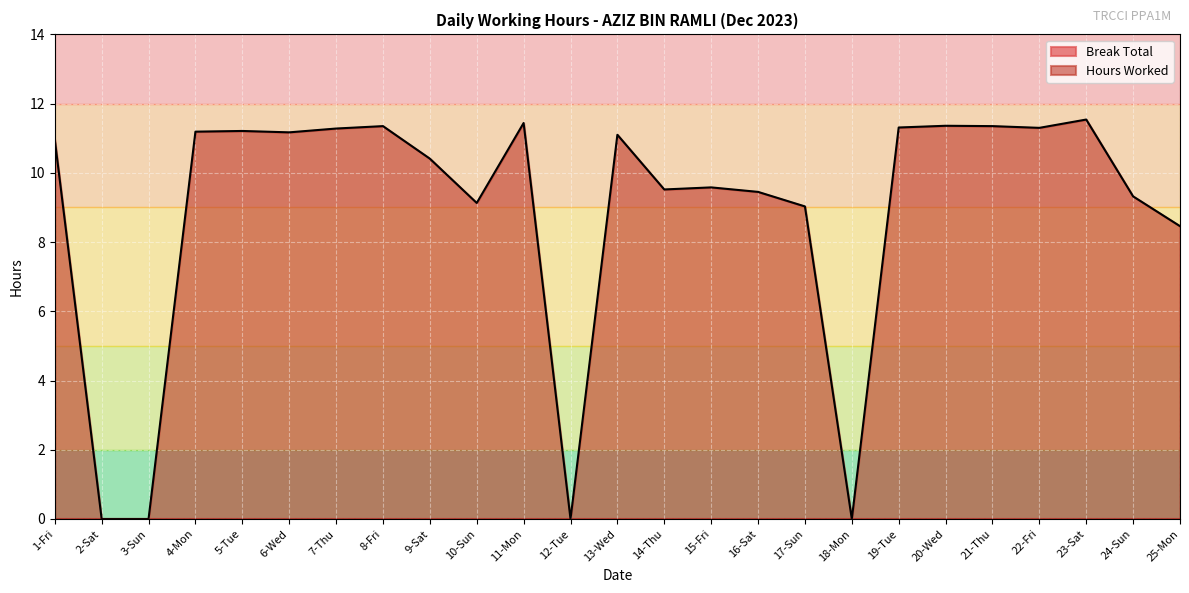

Approximately how many times larger is the value at 14-Thu compared to 19-Tue?

0.8